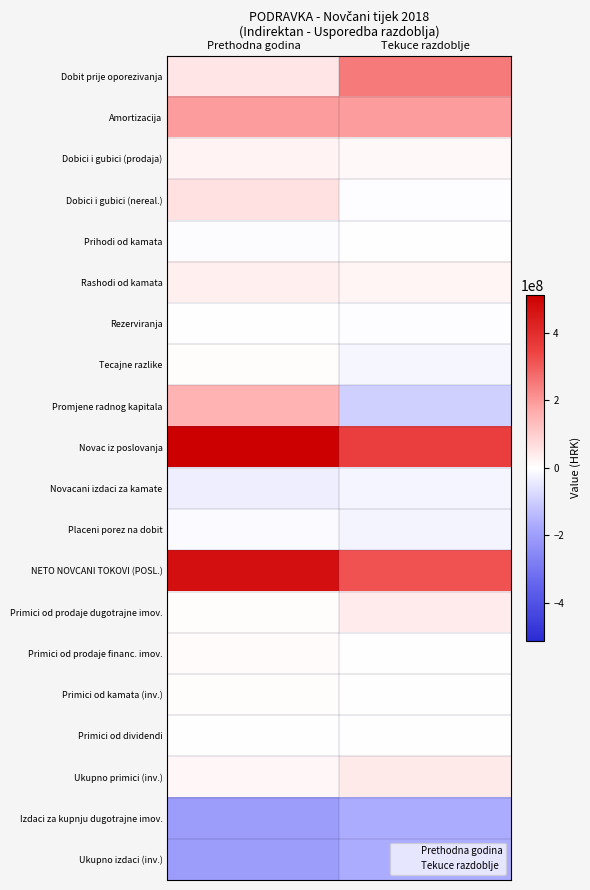

Reading left to right, list all the values displayed in this chart.

Dobit prije oporezivanja: Prethodna godina=50896151	Tekuce razdoblje=250503981
Amortizacija: Prethodna godina=194045992	Tekuce razdoblje=192670820
Dobici i gubici (prodaja): Prethodna godina=23316051	Tekuce razdoblje=12575840
Dobici i gubici (nereal.): Prethodna godina=59772878	Tekuce razdoblje=-3863586
Prihodi od kamata: Prethodna godina=-5091059	Tekuce razdoblje=-641001
Rashodi od kamata: Prethodna godina=31246835	Tekuce razdoblje=18992506
Rezerviranja: Prethodna godina=1561826	Tekuce razdoblje=-2610050
Tecajne razlike: Prethodna godina=5598905	Tekuce razdoblje=-16774239
Promjene radnog kapitala: Prethodna godina=152008920	Tekuce razdoblje=-93227766
Novac iz poslovanja: Prethodna godina=513356499	Tekuce razdoblje=357626505
Novacani izdaci za kamate: Prethodna godina=-33541328	Tekuce razdoblje=-20033071
Placeni porez na dobit: Prethodna godina=-6407265	Tekuce razdoblje=-20651920
NETO NOVCANI TOKOVI (POSL.): Prethodna godina=473407906	Tekuce razdoblje=316941514
Primici od prodaje dugotrajne imov.: Prethodna godina=4093277	Tekuce razdoblje=38567969
Primici od prodaje financ. imov.: Prethodna godina=6515116	Tekuce razdoblje=321016
Primici od kamata (inv.): Prethodna godina=5091059	Tekuce razdoblje=641001
Primici od dividendi: Prethodna godina=0	Tekuce razdoblje=20918
Ukupno primici (inv.): Prethodna godina=15796632	Tekuce razdoblje=40119062
Izdaci za kupnju dugotrajne imov.: Prethodna godina=-206239174	Tekuce razdoblje=-166135440
Ukupno izdaci (inv.): Prethodna godina=-206274163	Tekuce razdoblje=-166172236